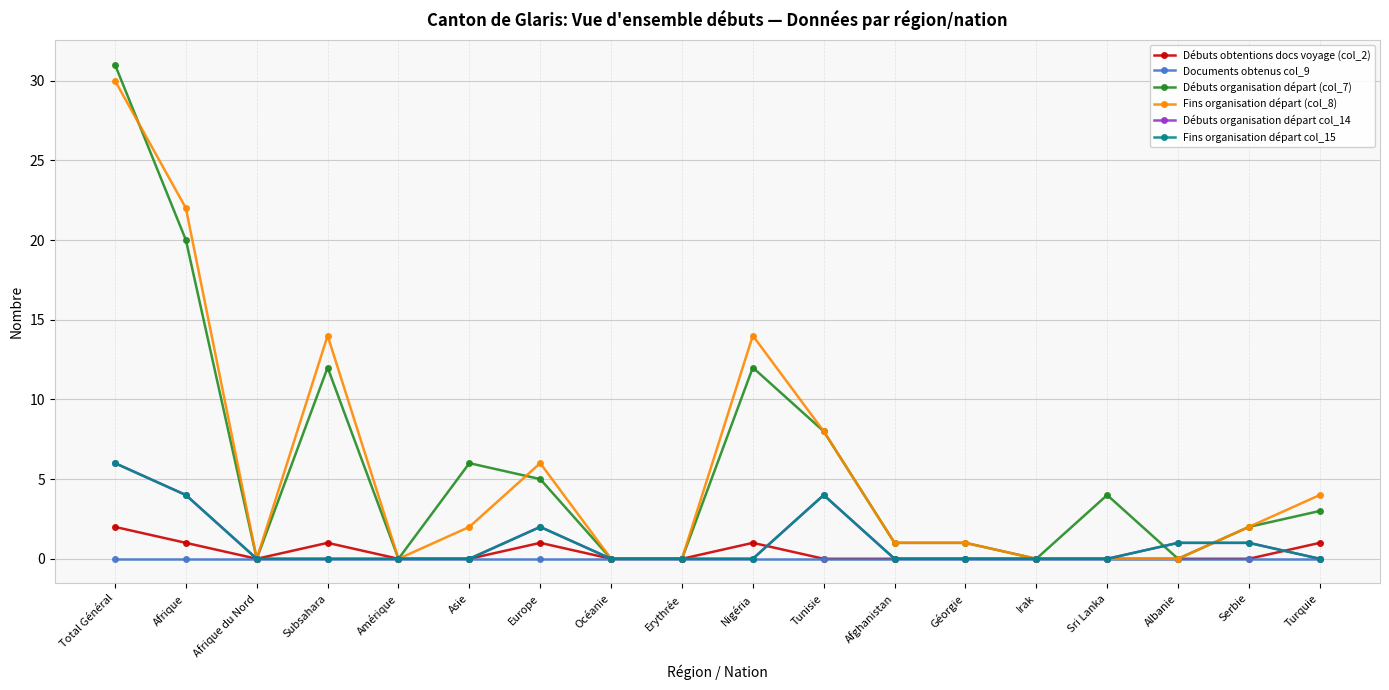

True or false: Débuts organisation départ (col_7) and Documents obtenus col_9 intersect in this chart.

False